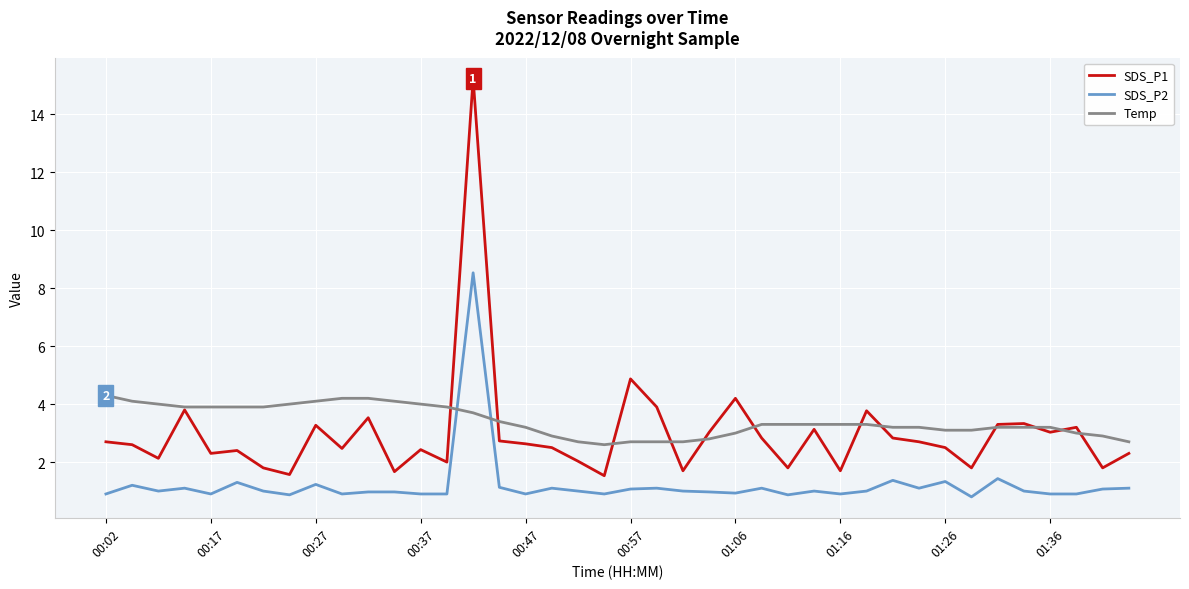

What is the highest value of the SDS_P2 series?

8.5